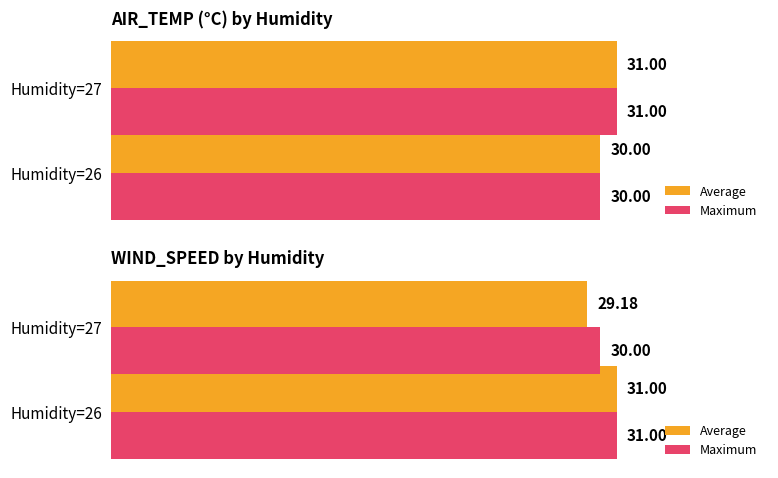

Which series changed the most between Humidity=26 and Humidity=27?

Average